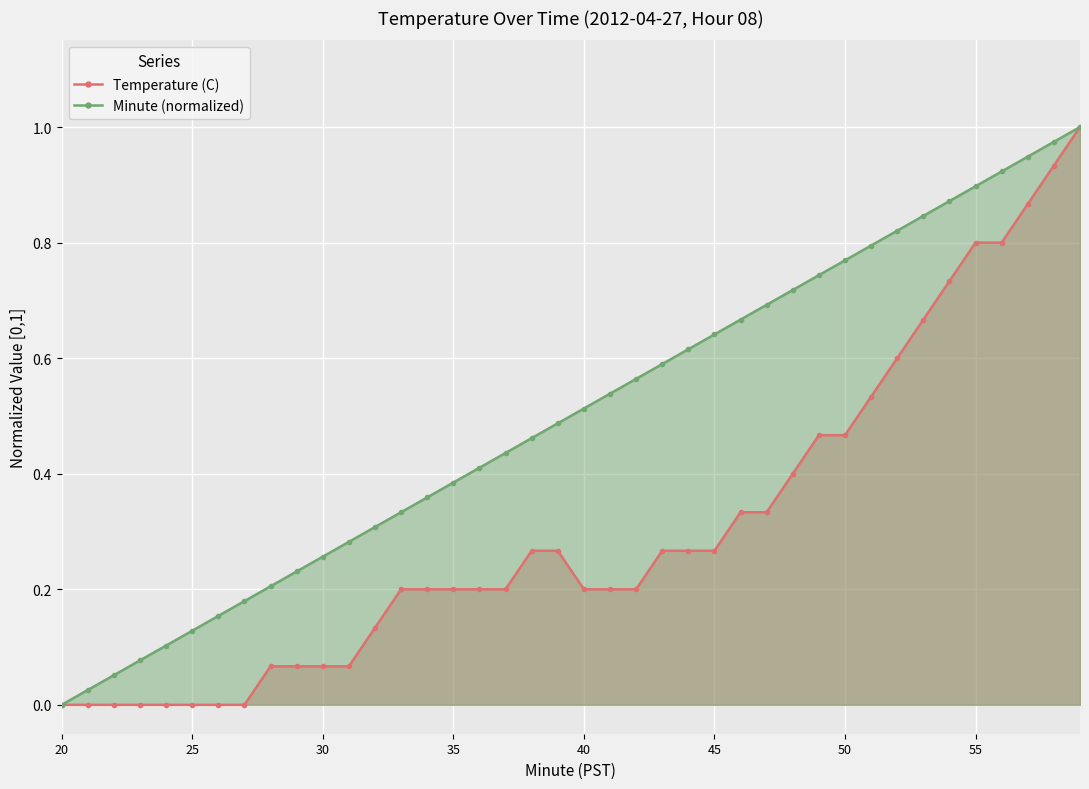

List the series in order of their overall mean, lowest first.

Temperature (C), Minute (normalized)